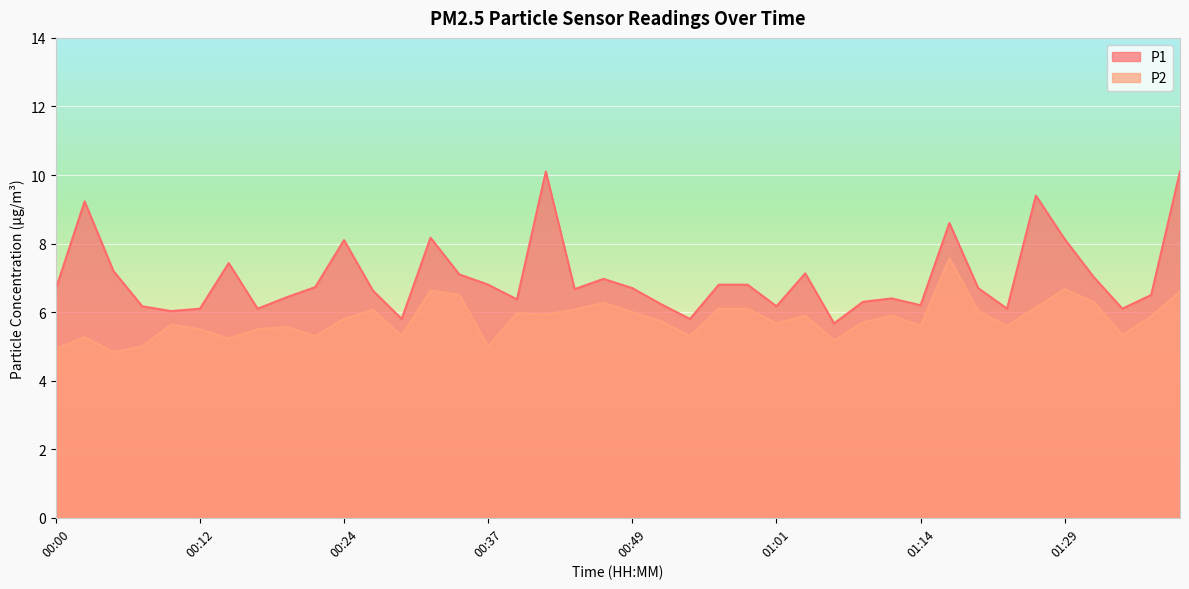

Reading left to right, list all the values displayed in this chart.

P1: 6.7	9.2	7.2	6.2	6.0	6.1	7.4	6.1	6.4	6.7	8.1	6.6	5.8	8.2	7.1	6.8	6.4	10.1	6.7	7.0	6.7	6.2	5.8	6.8	6.8	6.2	7.1	5.7	6.3	6.4	6.2	8.6	6.7	6.1	9.4	8.1	7.0	6.1	6.5	10.1
P2: 4.9	5.3	4.8	5.0	5.6	5.5	5.2	5.5	5.6	5.3	5.8	6.1	5.3	6.6	6.5	5.0	6.0	5.9	6.1	6.3	6.0	5.7	5.3	6.1	6.1	5.7	5.9	5.2	5.7	5.9	5.6	7.6	6.0	5.6	6.1	6.7	6.3	5.3	5.9	6.6